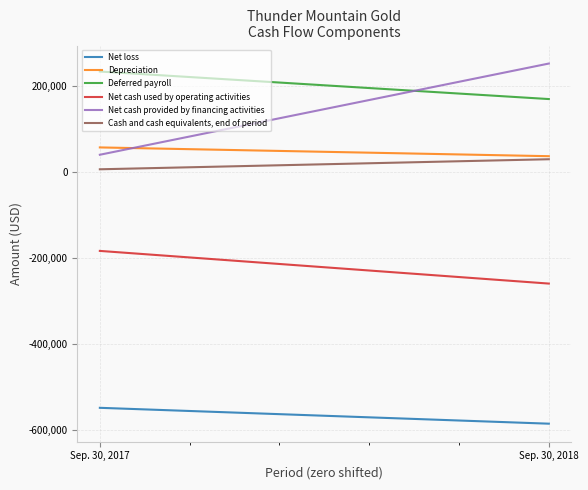

What is the value of the Net cash provided by financing activities point at the 2nd from the left?

252567